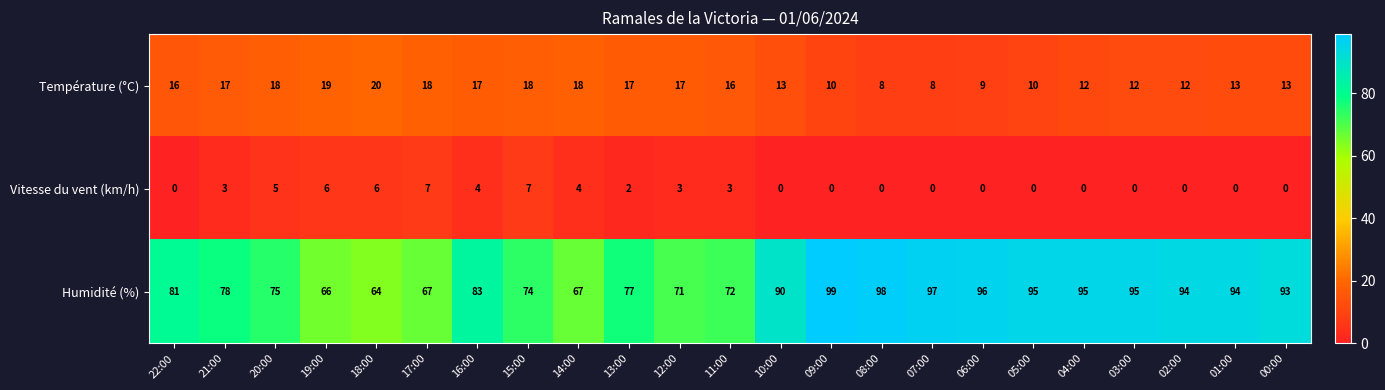

Which category has the highest value across all series?

09:00